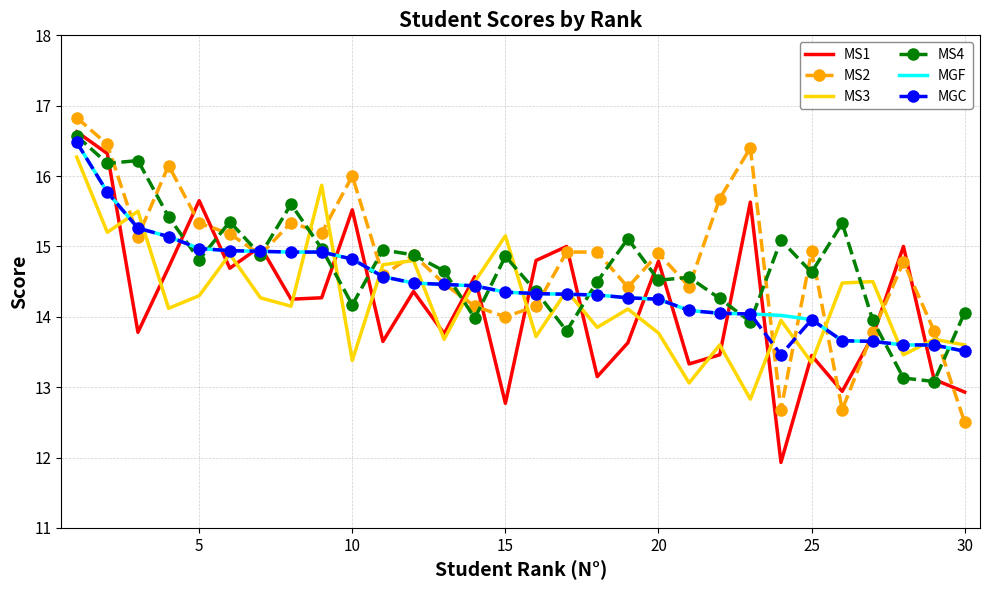

What are all the series names shown in the legend?

MS1, MS2, MS3, MS4, MGF, MGC